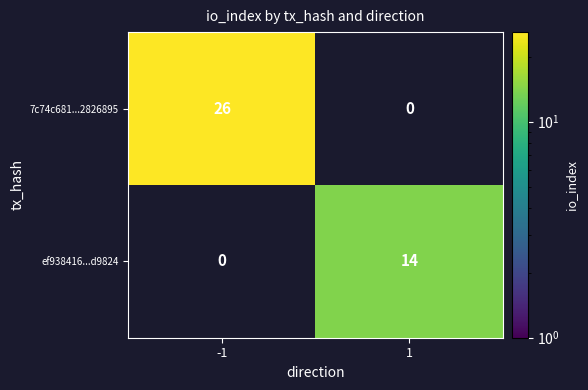

What is the total value across all series at -1?

26